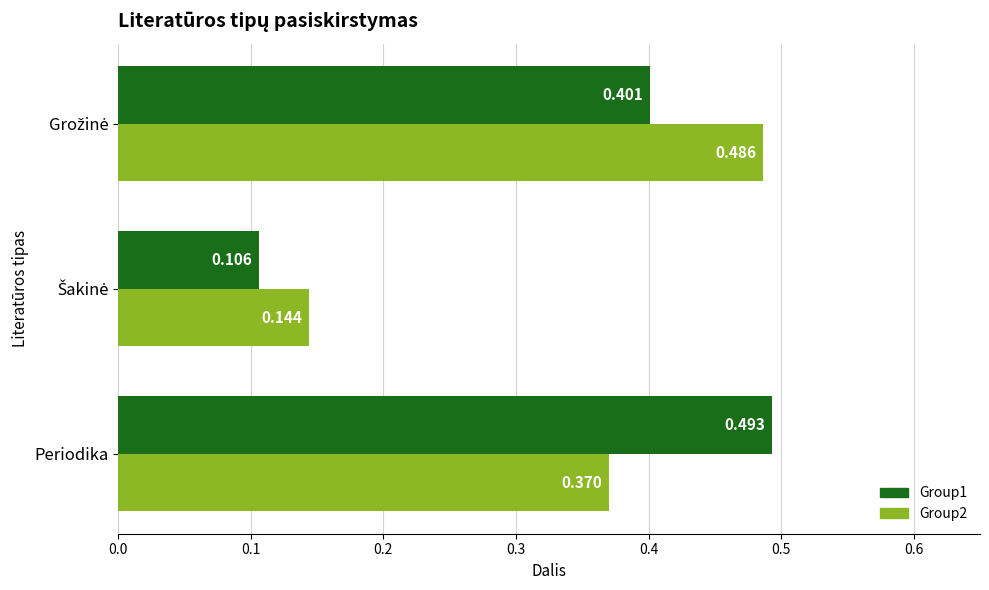

Which label corresponds to the largest value in the chart?

Periodika